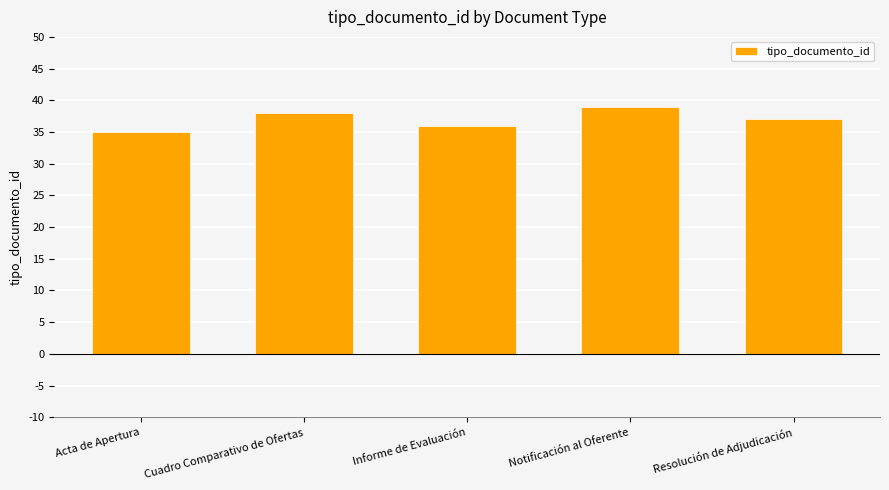

Reading left to right, list all the values displayed in this chart.

Acta de Apertura=35	Cuadro Comparativo de Ofertas=38	Informe de Evaluación=36	Notificación al Oferente=39	Resolución de Adjudicación=37